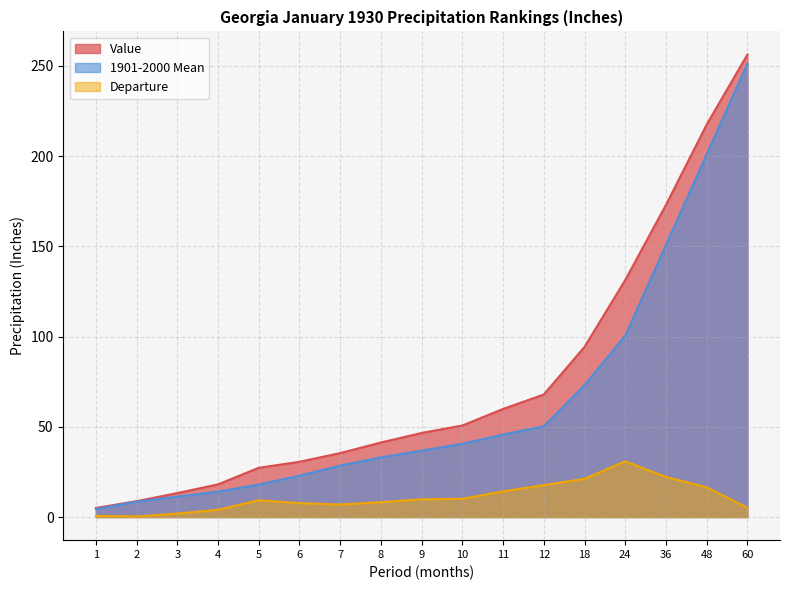

How many lines are shown in the chart?

3